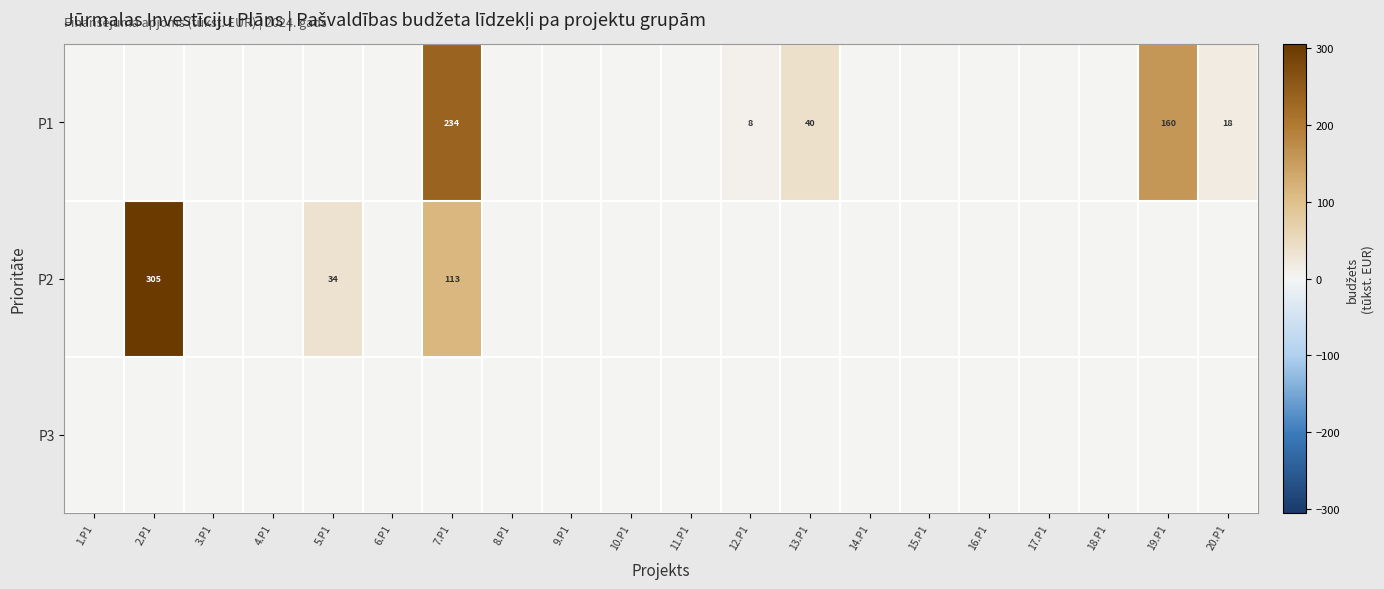

True or false: P2 has a value of 305 at 2.P1.

True